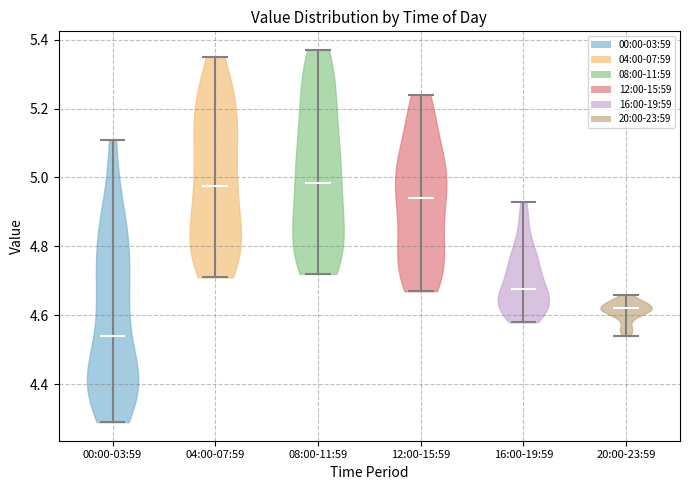

Reading left to right, read every violin against the y-axis: where its median line is, and the lowest and highest points it reaches. The values are not printed on the chart, so give them approximately, as read against the axis.

00:00-03:59: median line 4.54, lowest point 4.30, highest point 5.12
04:00-07:59: median line 4.98, lowest point 4.72, highest point 5.36
08:00-11:59: median line 4.98, lowest point 4.72, highest point 5.38
12:00-15:59: median line 4.94, lowest point 4.68, highest point 5.24
16:00-19:59: median line 4.68, lowest point 4.58, highest point 4.94
20:00-23:59: median line 4.62, lowest point 4.54, highest point 4.66